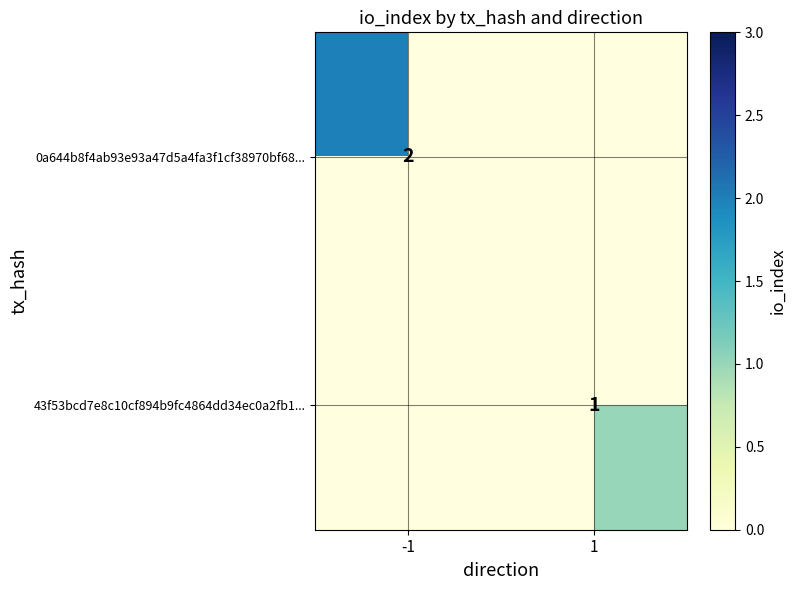

How many categories are shown in the chart?

2